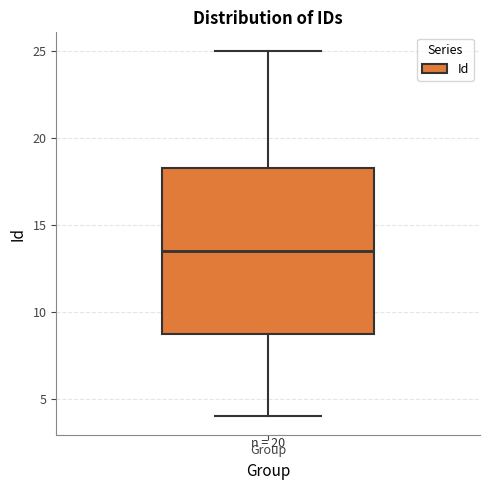

Transcribe this box plot: give where the median line is, the range the box spans, and where the two whiskers end, as read against the y-axis. The values are not printed on the chart, so give them approximately, as read against the axis.

median 13.5, box 9.0 to 18.5, whiskers 4.0 to 25.0